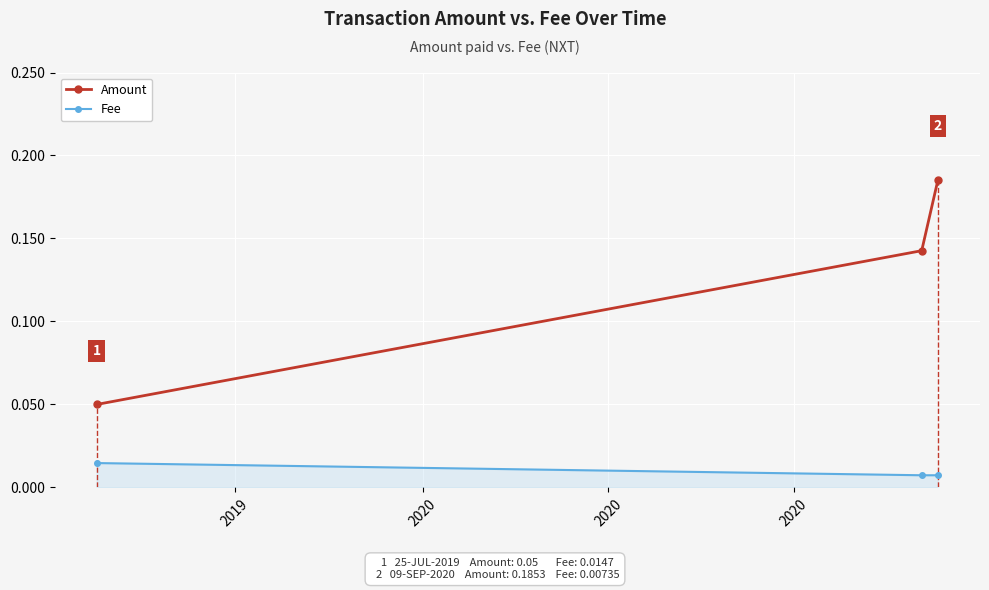

What are all the series names shown in the legend?

Amount, Fee